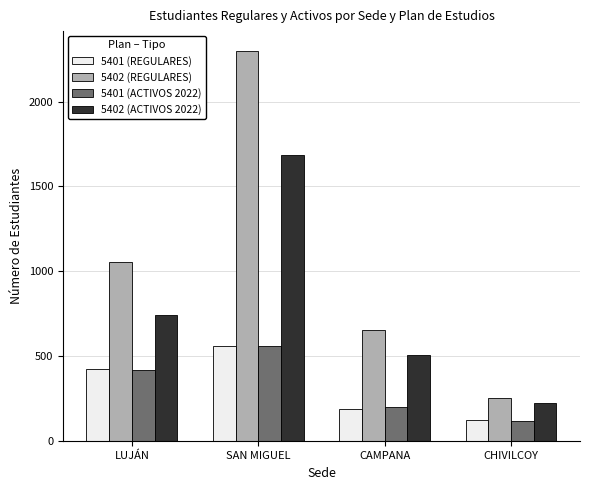

What are all the series names shown in the legend?

5401 (REGULARES), 5402 (REGULARES), 5401 (ACTIVOS 2022), 5402 (ACTIVOS 2022)